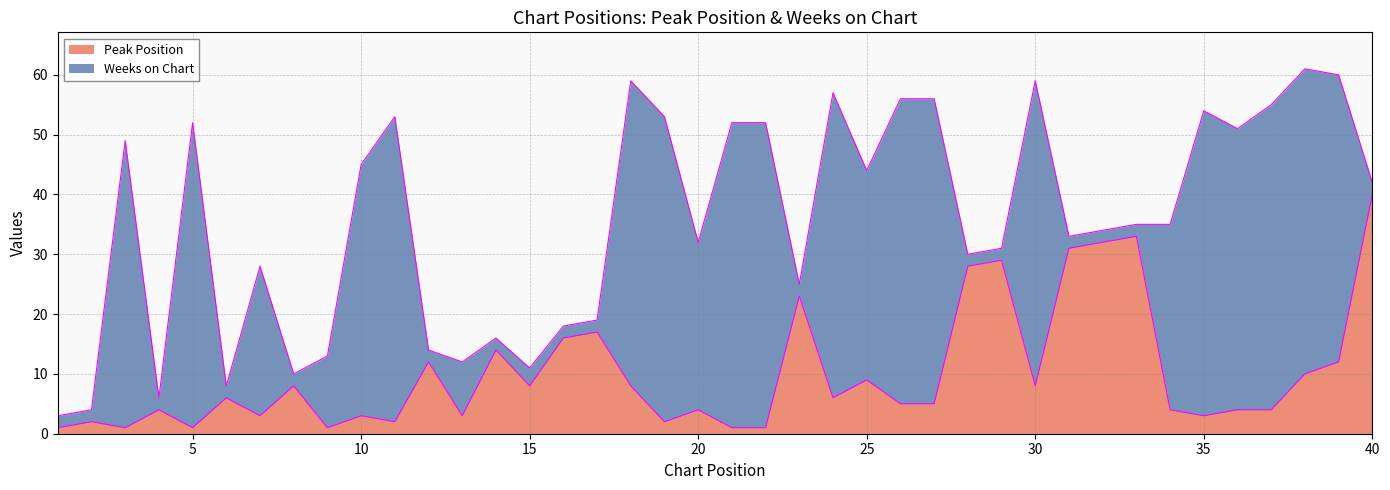

Is it true that the value at 15 is 8?

True